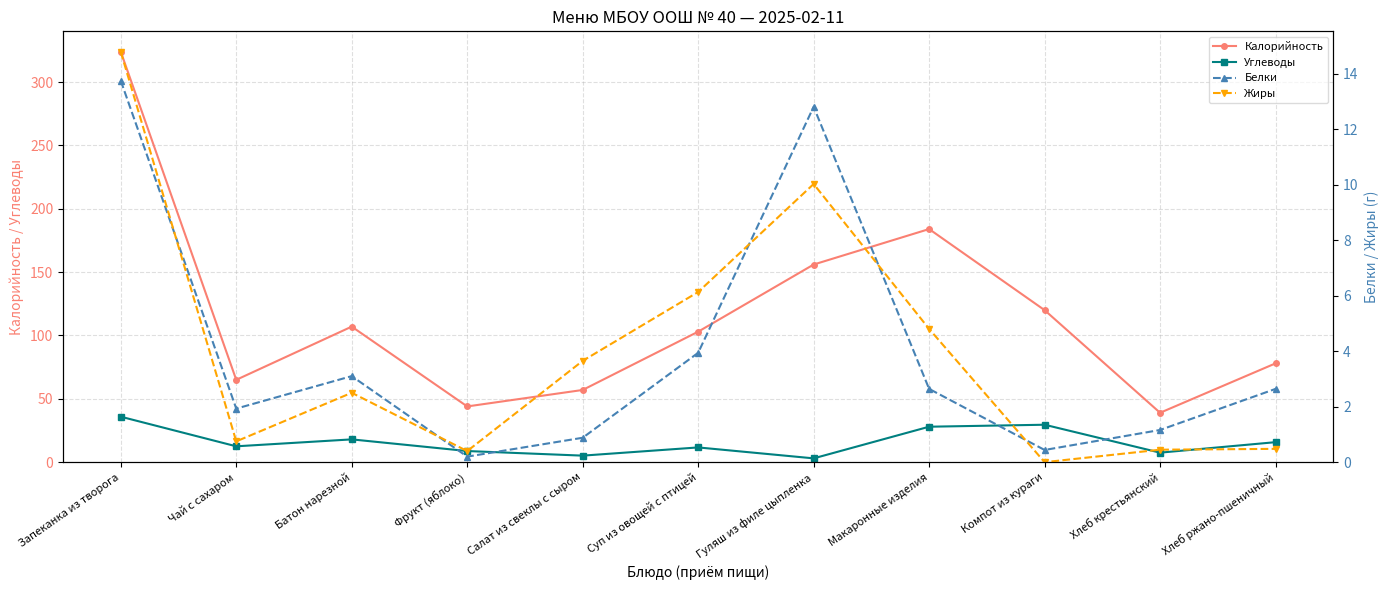

Reading left to right, extract all data points from this chart.

Калорийность: Запеканка из творога=324.0	Чай с сахаром=65.0	Батон нарезной=107.0	Фрукт (яблоко)=44.0	Салат из свеклы с сыром=57.0	Суп из овощей с птицей=103.0	Гуляш из филе цыпленка=156.0	Макаронные изделия=184.0	Компот из кураги=120.0	Хлеб крестьянский=39.0	Хлеб ржано-пшеничный=78.0
Углеводы: Запеканка из творога=35.9	Чай с сахаром=12.5	Батон нарезной=18.0	Фрукт (яблоко)=8.8	Салат из свеклы с сыром=5.2	Суп из овощей с птицей=11.7	Гуляш из филе цыпленка=3.0	Макаронные изделия=28.0	Компот из кураги=29.6	Хлеб крестьянский=7.5	Хлеб ржано-пшеничный=15.8
Белки: Запеканка из творога=13.7	Чай с сахаром=1.9	Батон нарезной=3.1	Фрукт (яблоко)=0.2	Салат из свеклы с сыром=0.9	Суп из овощей с птицей=3.9	Гуляш из филе цыпленка=12.8	Макаронные изделия=2.6	Компот из кураги=0.4	Хлеб крестьянский=1.2	Хлеб ржано-пшеничный=2.6
Жиры: Запеканка из творога=14.8	Чай с сахаром=0.8	Батон нарезной=2.5	Фрукт (яблоко)=0.4	Салат из свеклы с сыром=3.6	Суп из овощей с птицей=6.1	Гуляш из филе цыпленка=10.0	Макаронные изделия=4.8	Компот из кураги=0.0	Хлеб крестьянский=0.5	Хлеб ржано-пшеничный=0.5